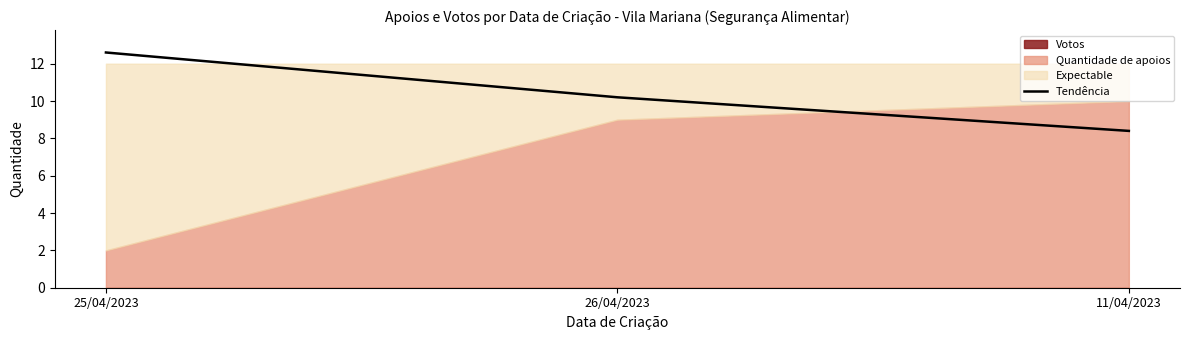

The value at 26/04/2023 is 10.2. True or false?

True